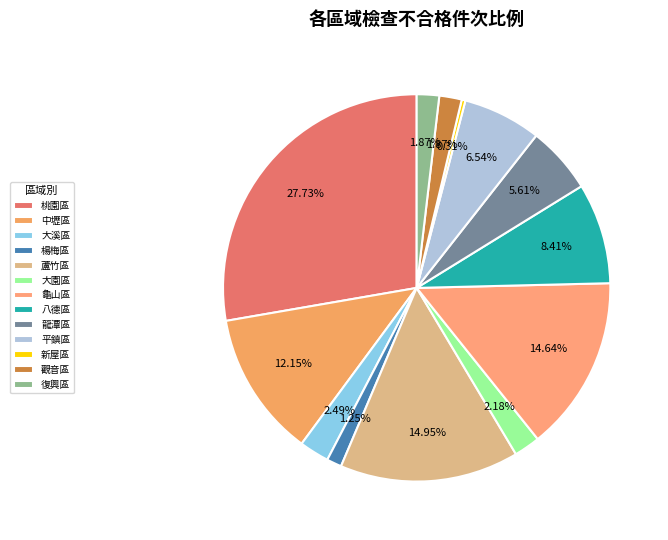

Rank the categories by value from lowest to highest.

新屋區, 楊梅區, 觀音區, 復興區, 大園區, 大溪區, 龍潭區, 平鎮區, 八德區, 中壢區, 龜山區, 蘆竹區, 桃園區